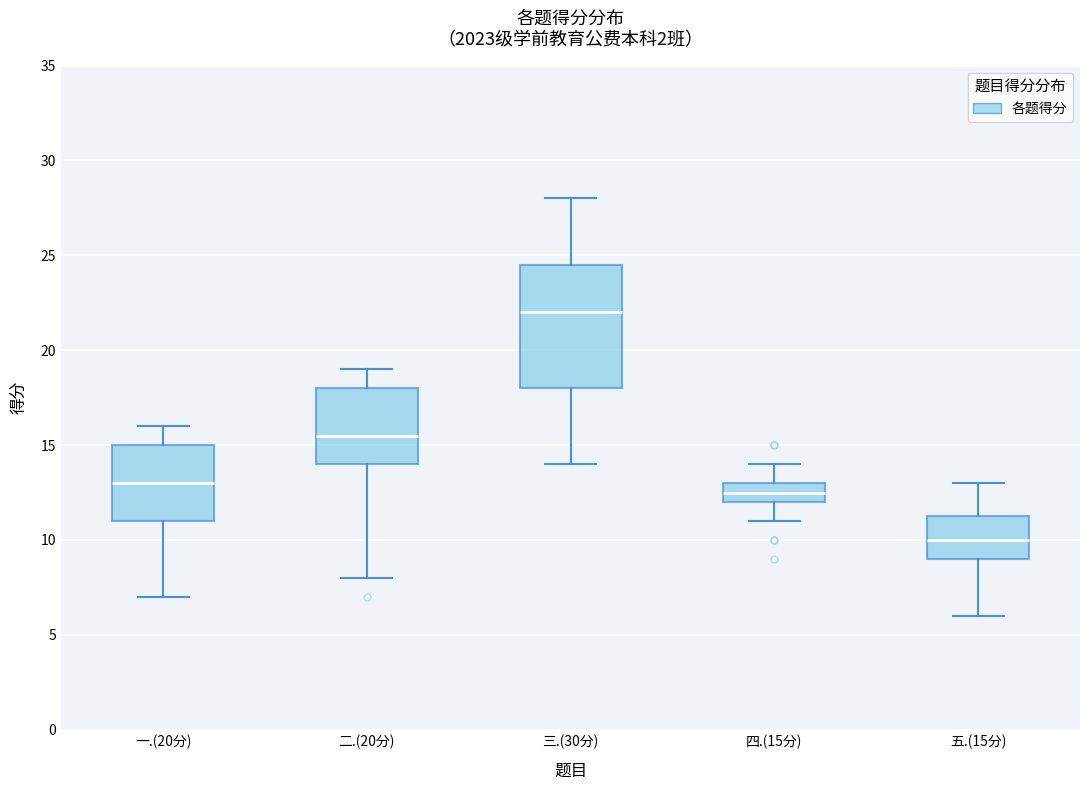

Which box's median line is the highest?

三.(30分)